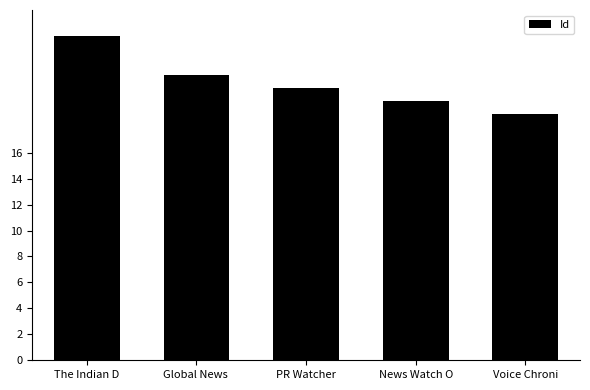

Reading left to right, what are all the values shown in this chart?

The Indian D=25	Global News =22	PR Watcher=21	News Watch O=20	Voice Chroni=19